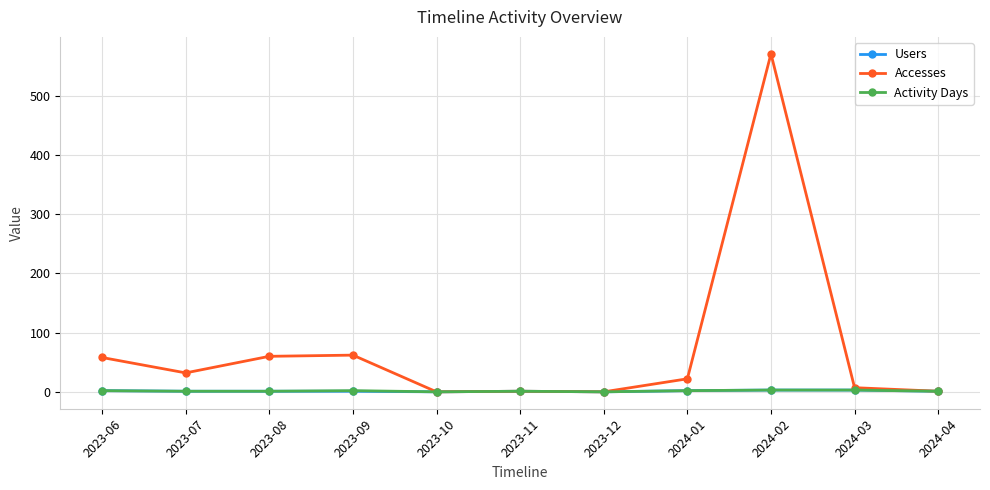

What is the maximum value for Accesses?

571